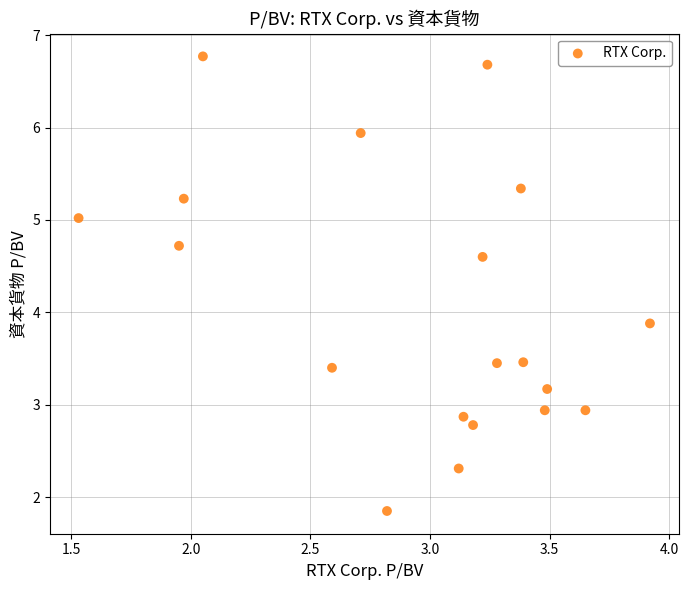

What Y value in the scatter plot is closest to 4?

3.9